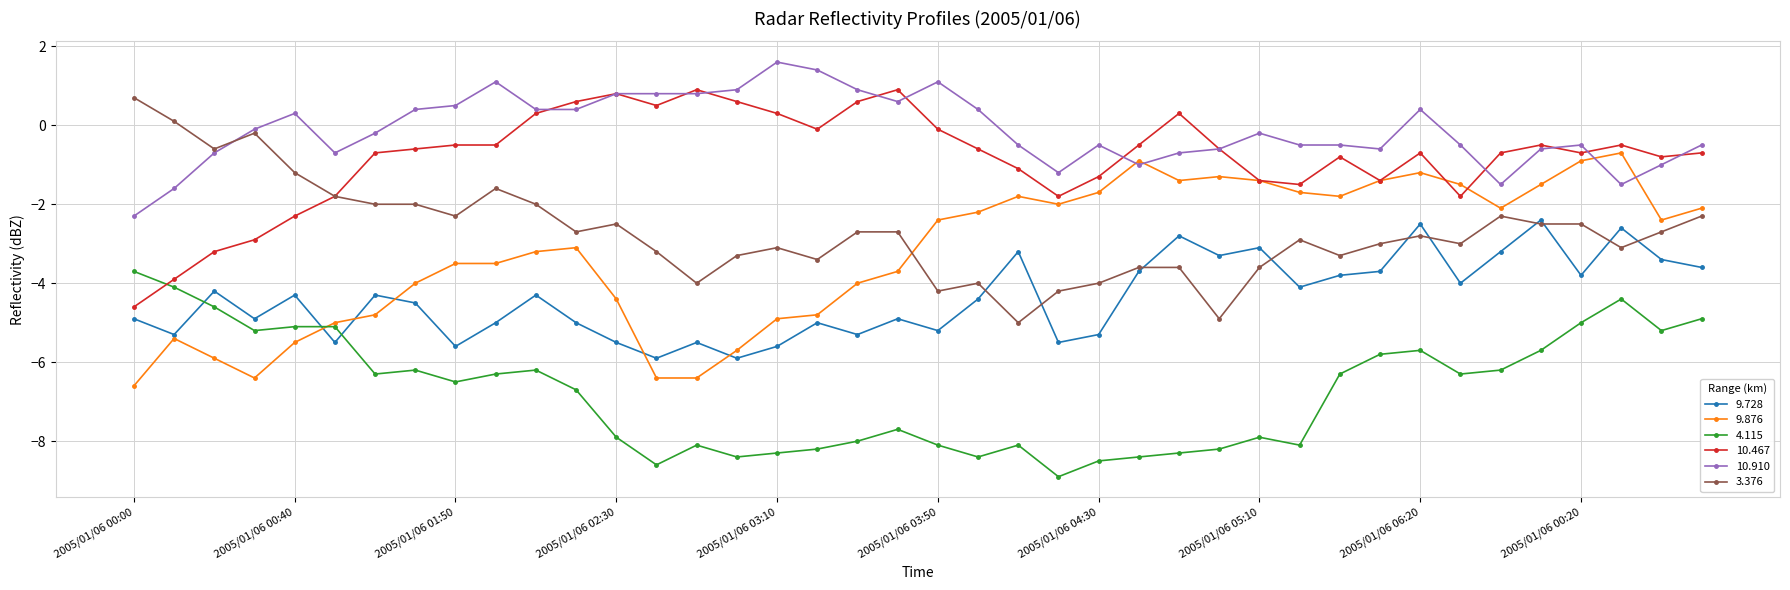

True or false: 10.467 has more than 1 points higher than both neighbors.

True